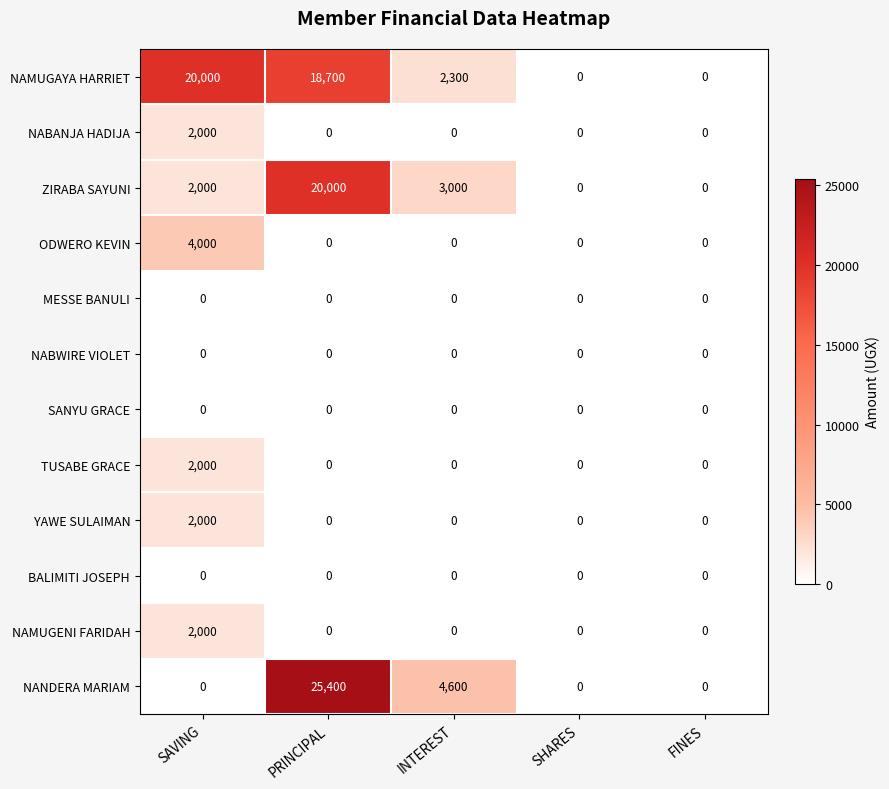

What is the average value of the ZIRABA SAYUNI series?

5000